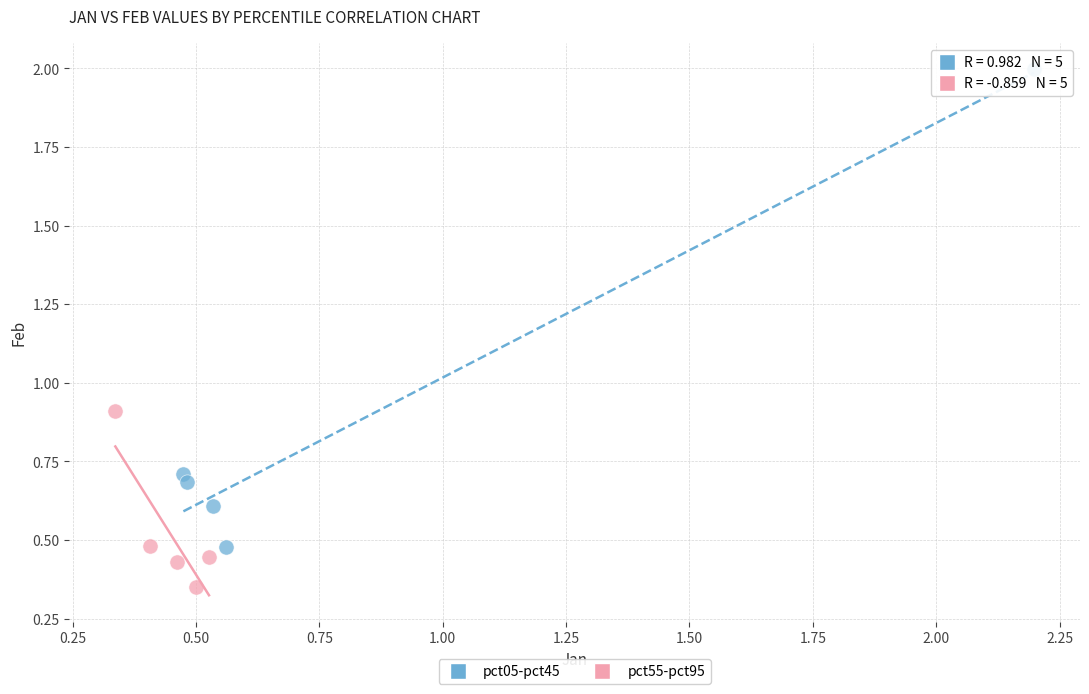

Which series contains the highest Y value?

pct05-pct45